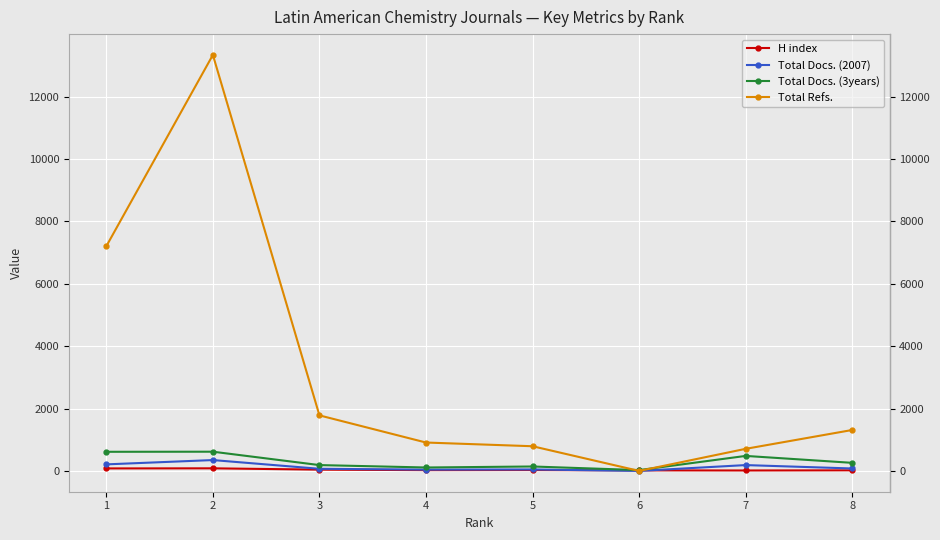

True or false: Total Refs. has more than 0 interior local peaks.

True